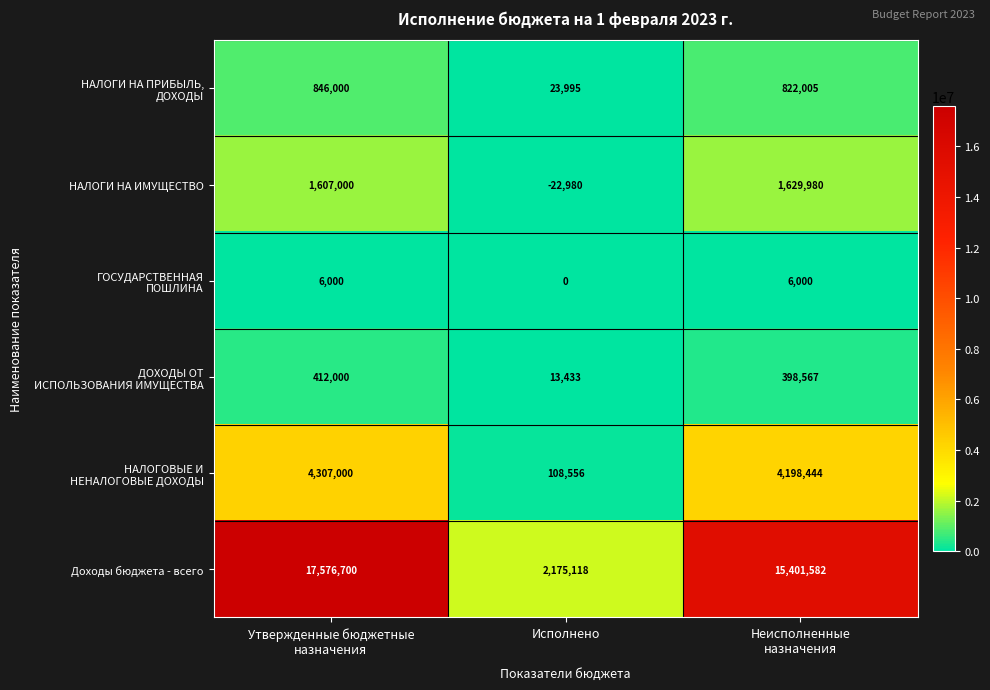

Between Исполнено and Неисполненные
назначения, which series saw the biggest shift?

Доходы бюджета - всего